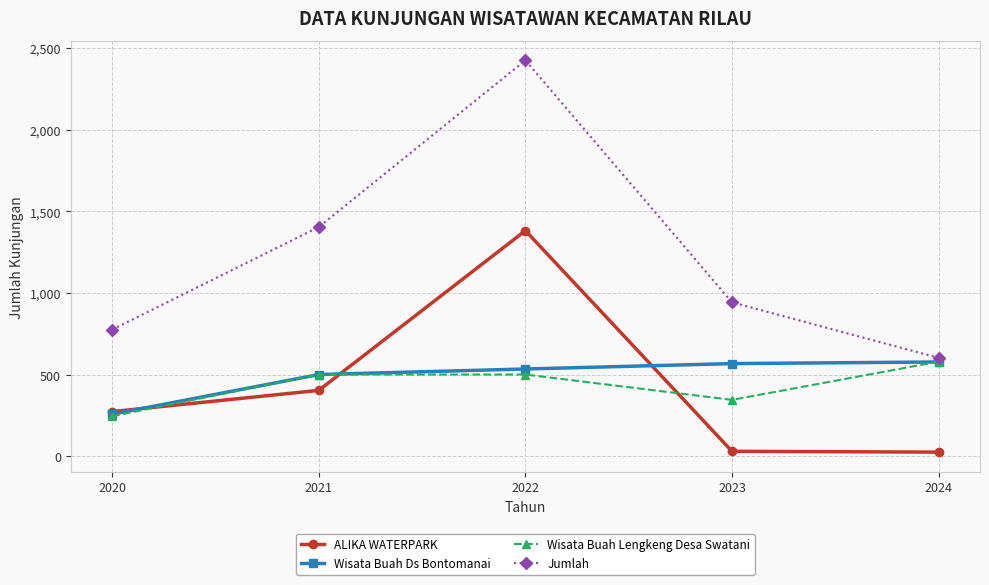

At which category is the sum across all series the highest?

2022